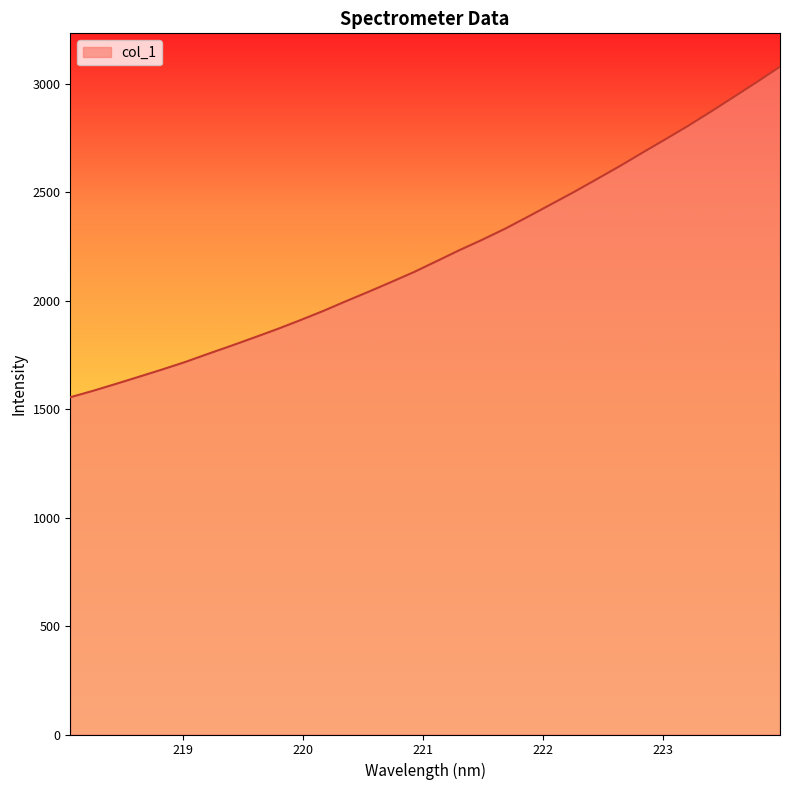

What is the greatest value displayed?

3080.0